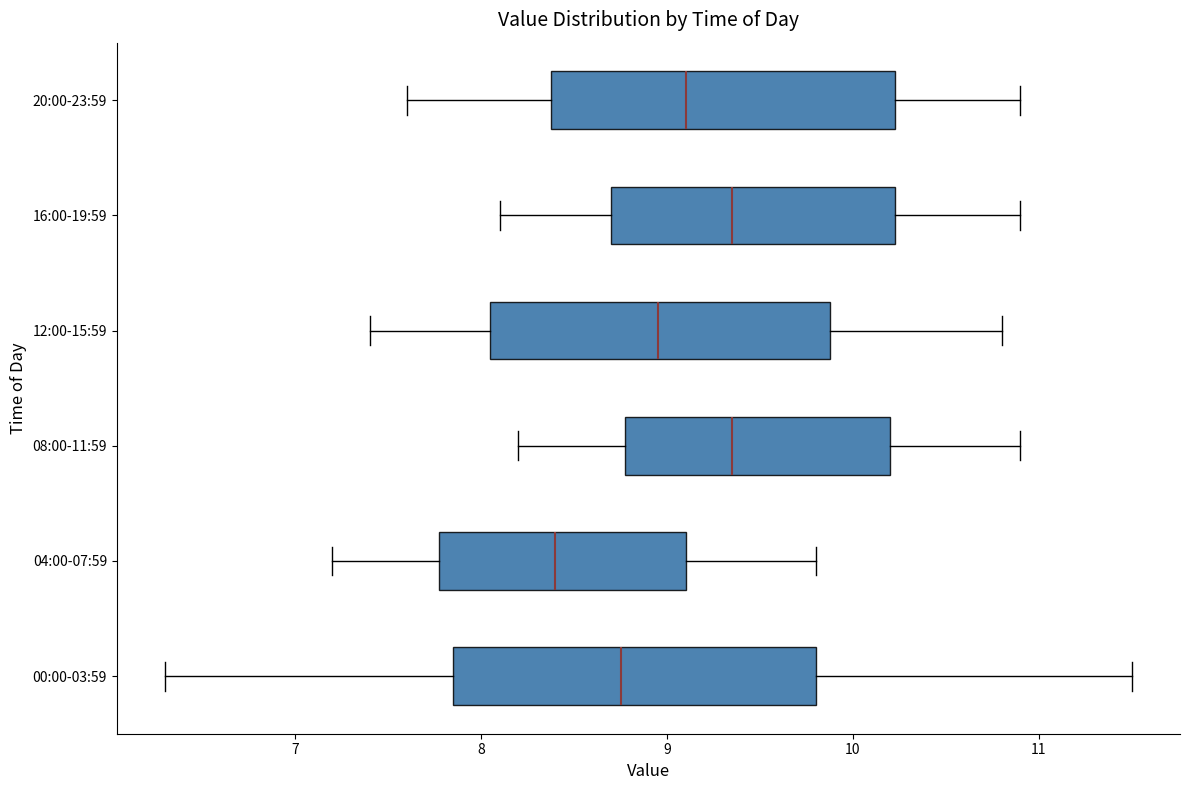

Which box's median line is the furthest to the left?

04:00-07:59